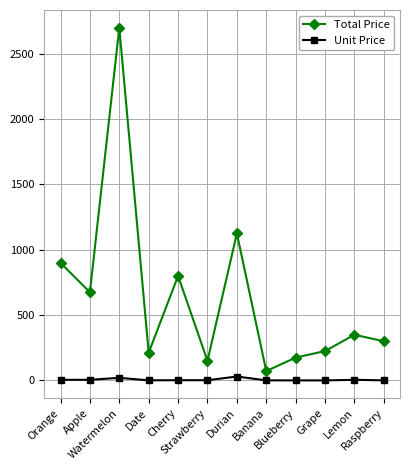

How many data points in Unit Price are less than 2?

5